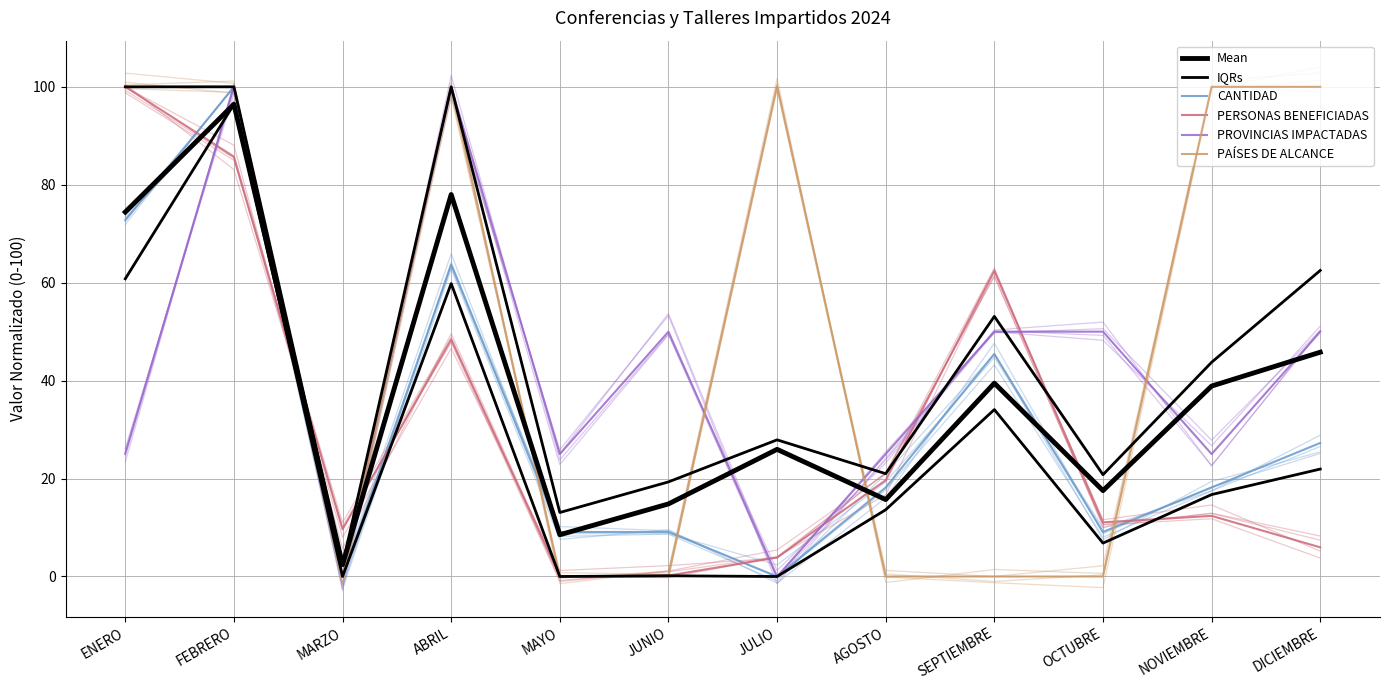

Where do CANTIDAD and PAÍSES DE ALCANCE first cross each other?

ABRIL and MAYO